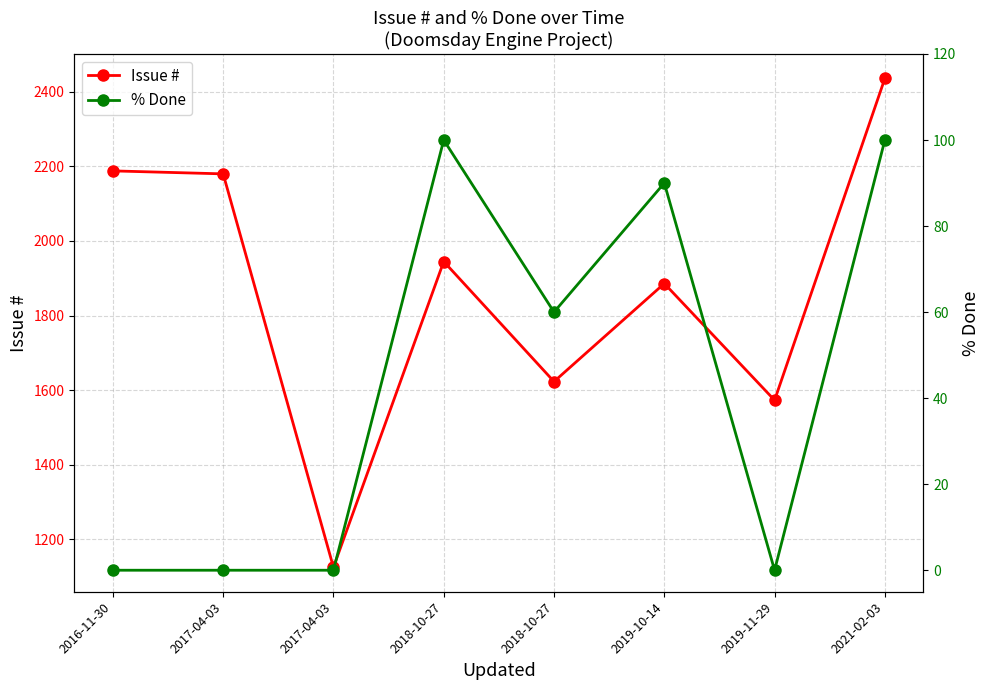

Rank the series by their average value, from highest to lowest.

Issue #, % Done